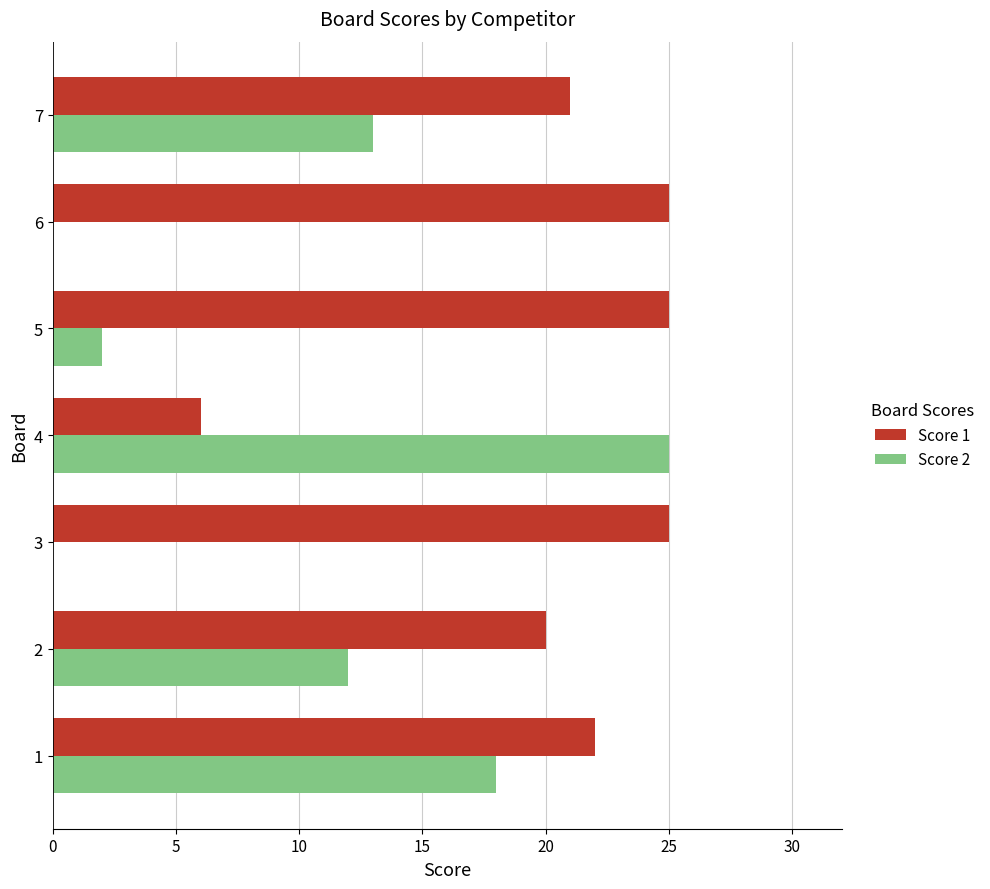

The value of Score 1 at 5 is 5. True or false?

False